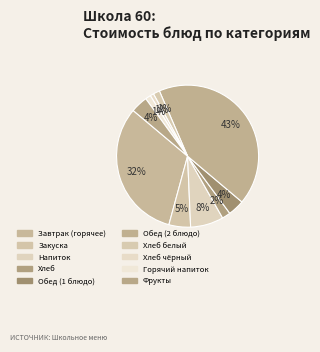

Count the number of slices in the pie.

10